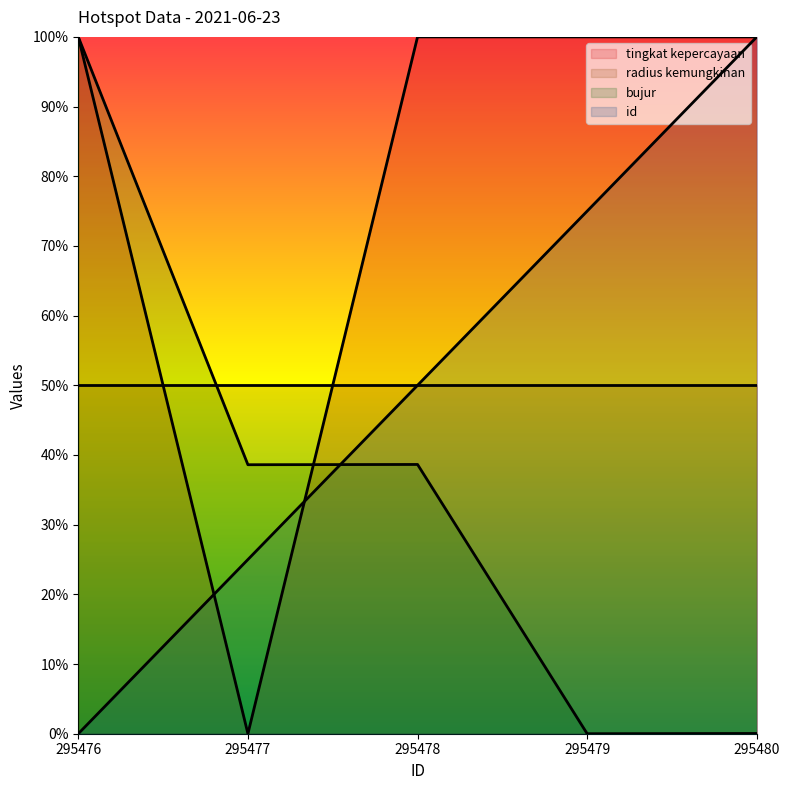

What is the sum of all id values?

2.5